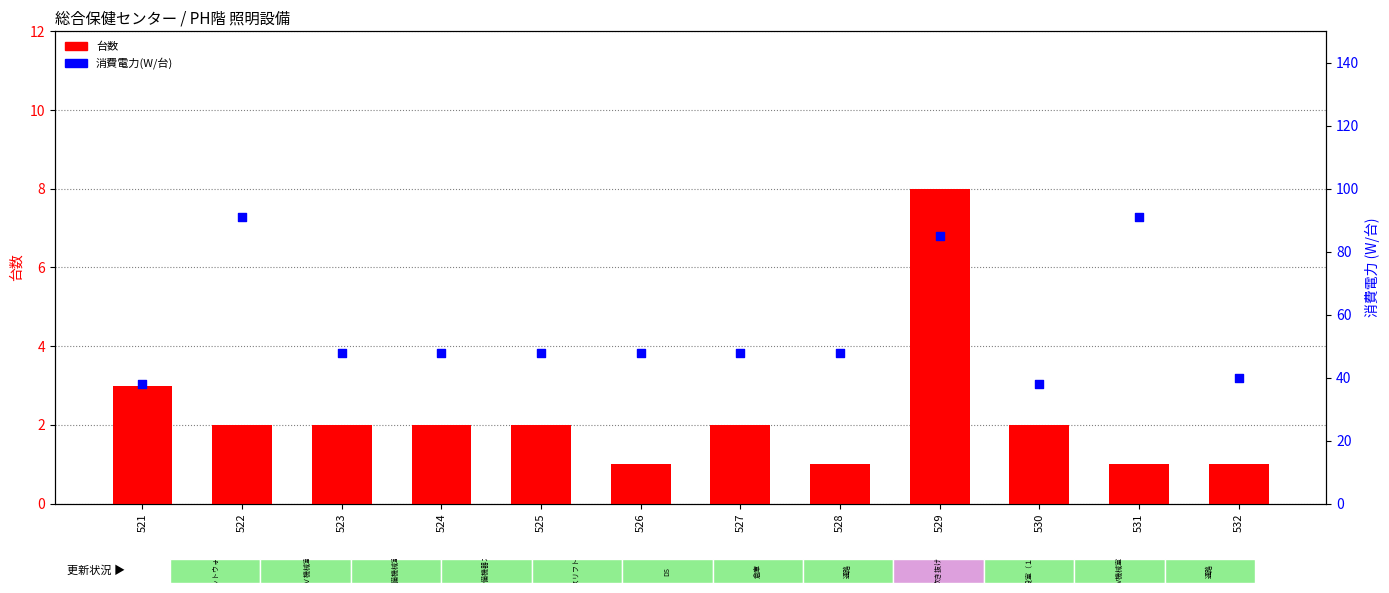

Is the value of 台数 at 529 greater than the value of 消費電力(W/台) at 527?

No